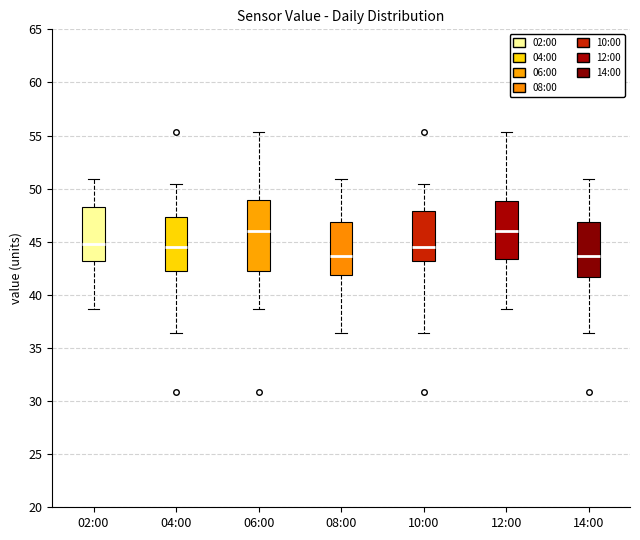

Reading left to right, transcribe this box plot: for each box, give where its median line is, the range the box spans, and where its two whiskers end, as read against the y-axis. The values are not printed on the chart, so give them approximately, as read against the axis.

02:00: median 45.0, box 43.0 to 48.5, whiskers 38.5 to 51.0
04:00: median 44.5, box 42.0 to 47.5, whiskers 36.5 to 50.5
06:00: median 46.0, box 42.0 to 49.0, whiskers 38.5 to 55.5
08:00: median 43.5, box 42.0 to 47.0, whiskers 36.5 to 51.0
10:00: median 44.5, box 43.0 to 48.0, whiskers 36.5 to 50.5
12:00: median 46.0, box 43.5 to 49.0, whiskers 38.5 to 55.5
14:00: median 43.5, box 41.5 to 47.0, whiskers 36.5 to 51.0